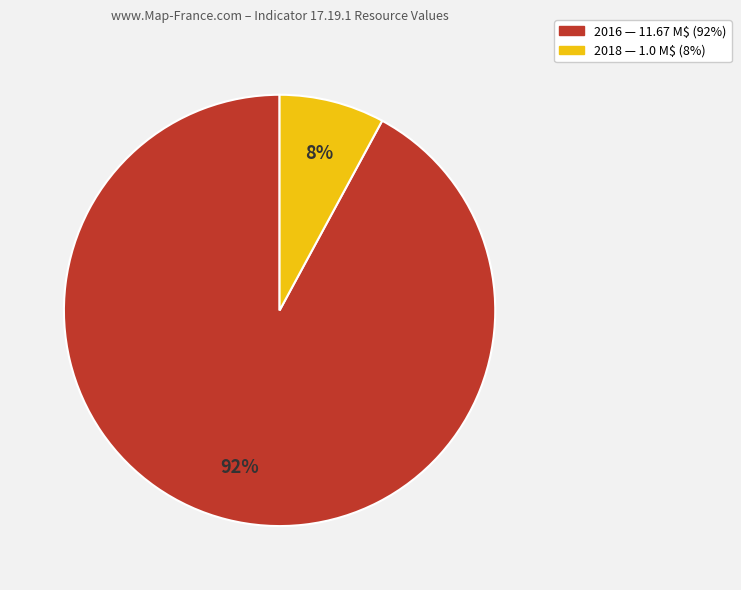

To the nearest percent, what portion does 2018 represent?

8%